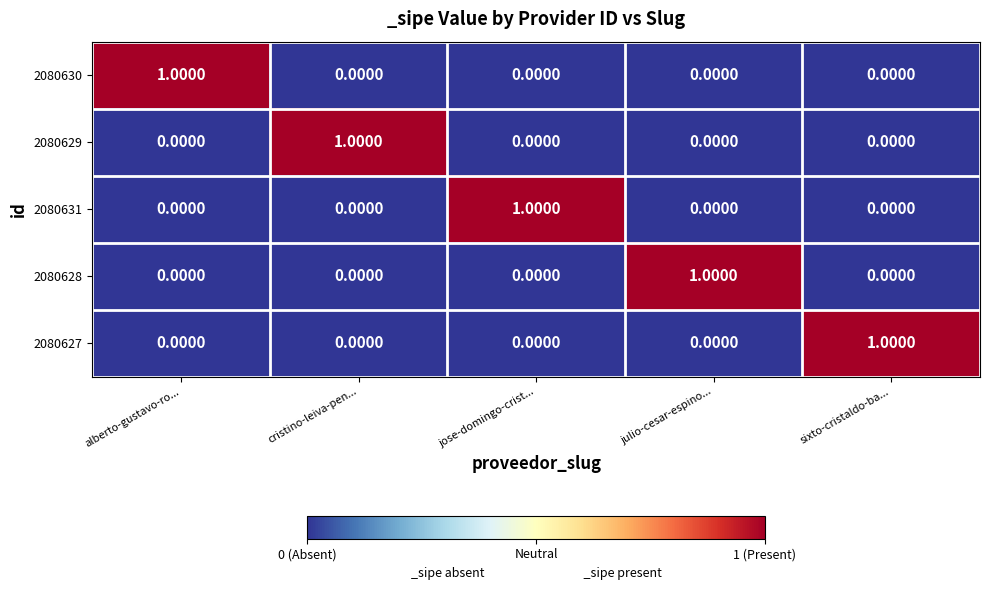

How many data points in 2080631 are above 0?

1